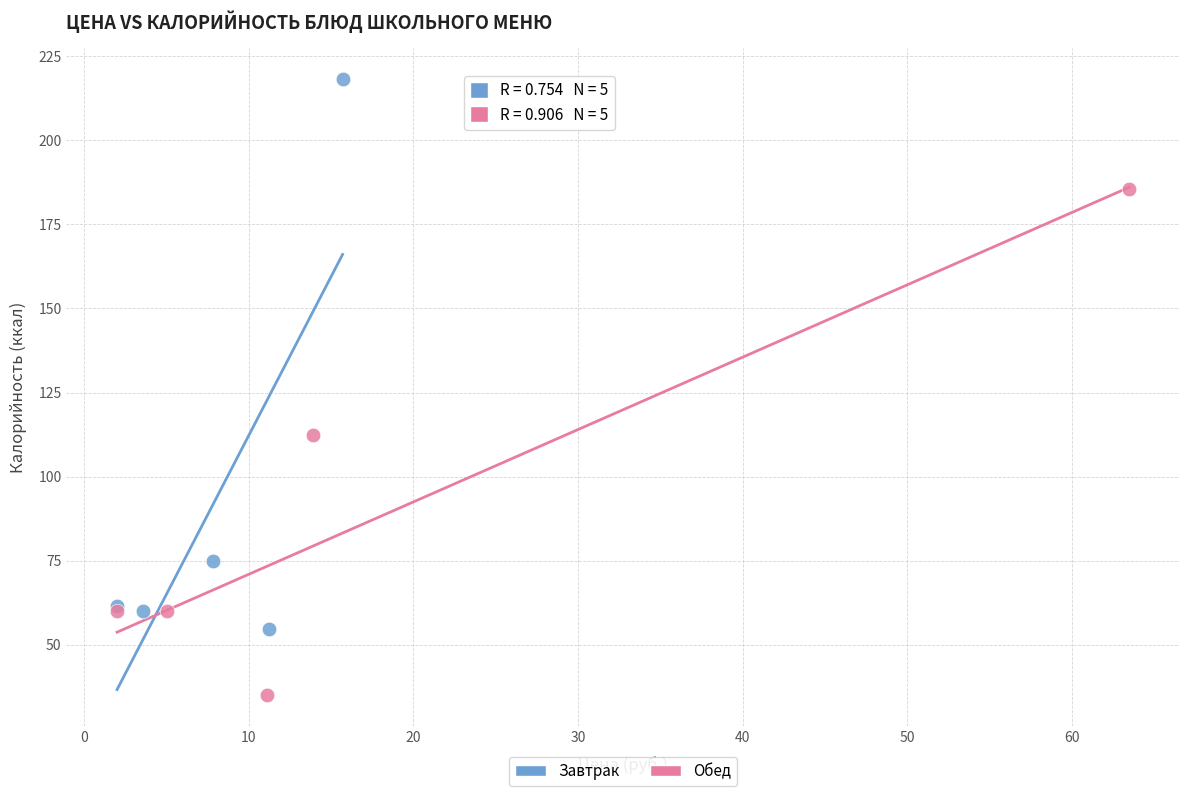

Which series has the largest Y range (max minus min)?

Завтрак